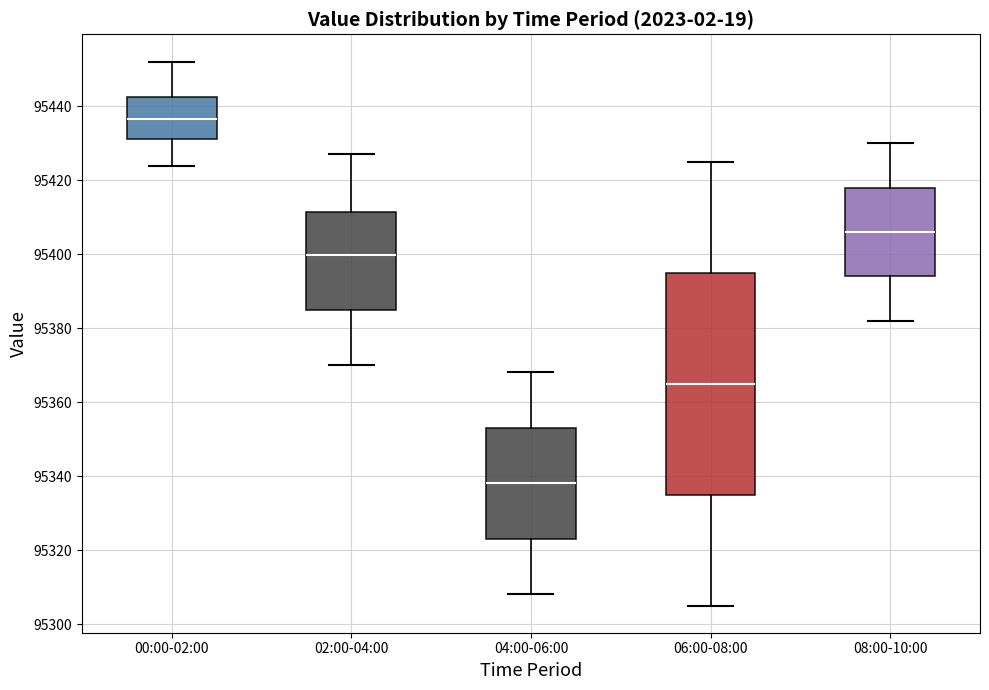

Which box has the lowest median line?

04:00-06:00